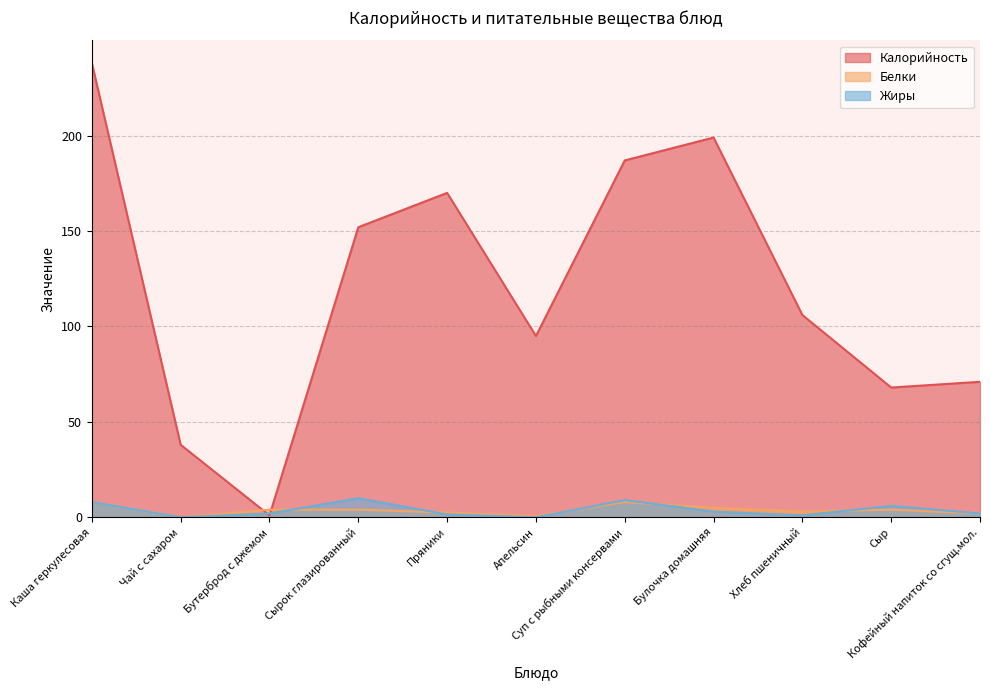

Which series has the widest spread of values?

Калорийность